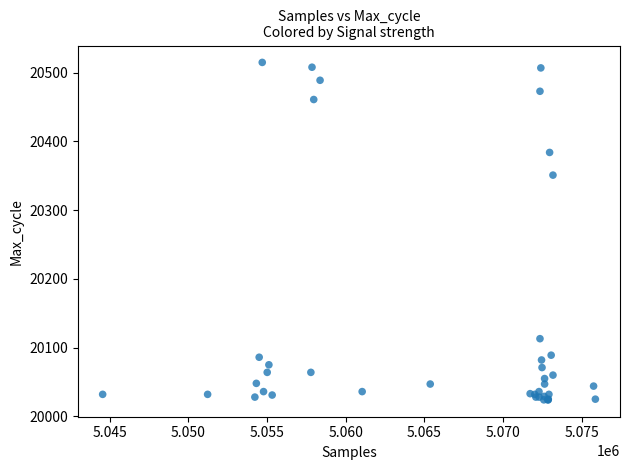

What Y value in the scatter plot is closest to 20269?

20351